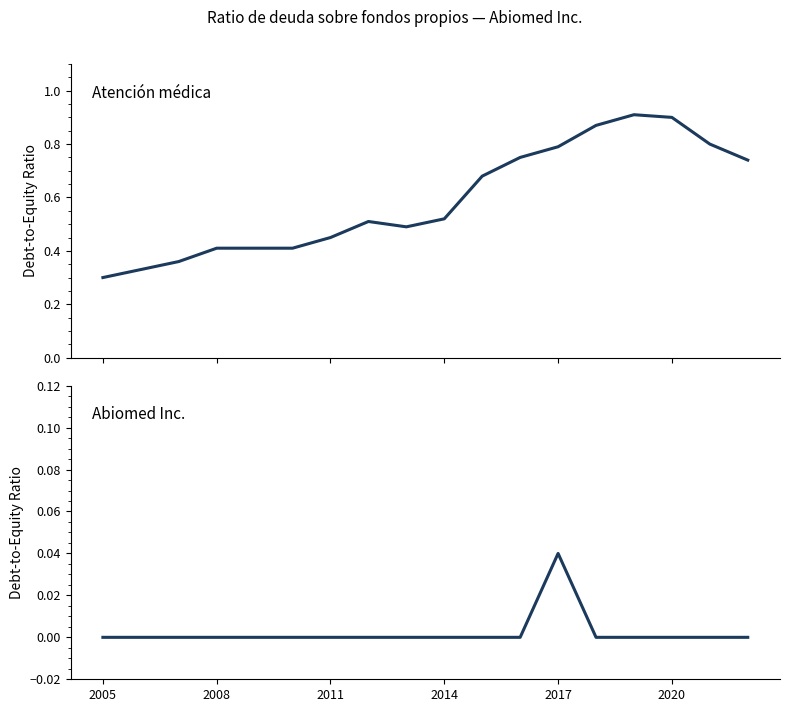

What is the lowest value of the Atención médica series?

0.3